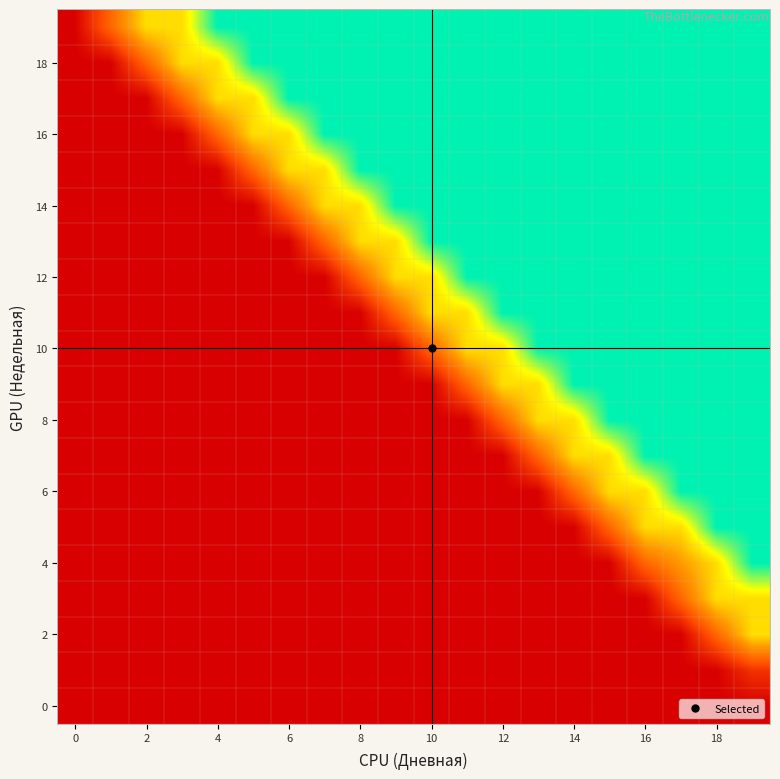

At how many categories does at least one series exceed 0?

19